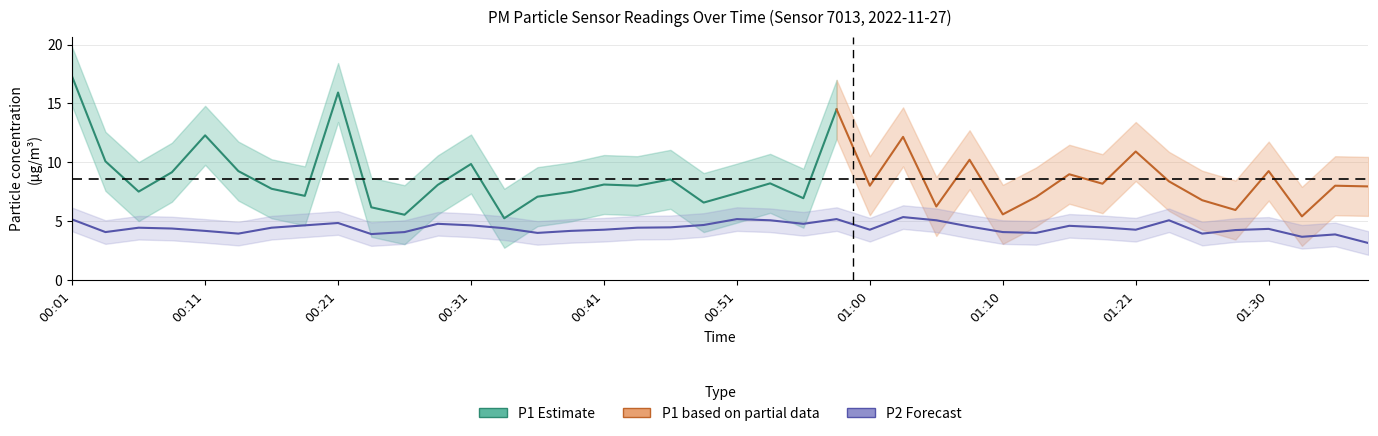

The value at 01:10 is 4.1. True or false?

True